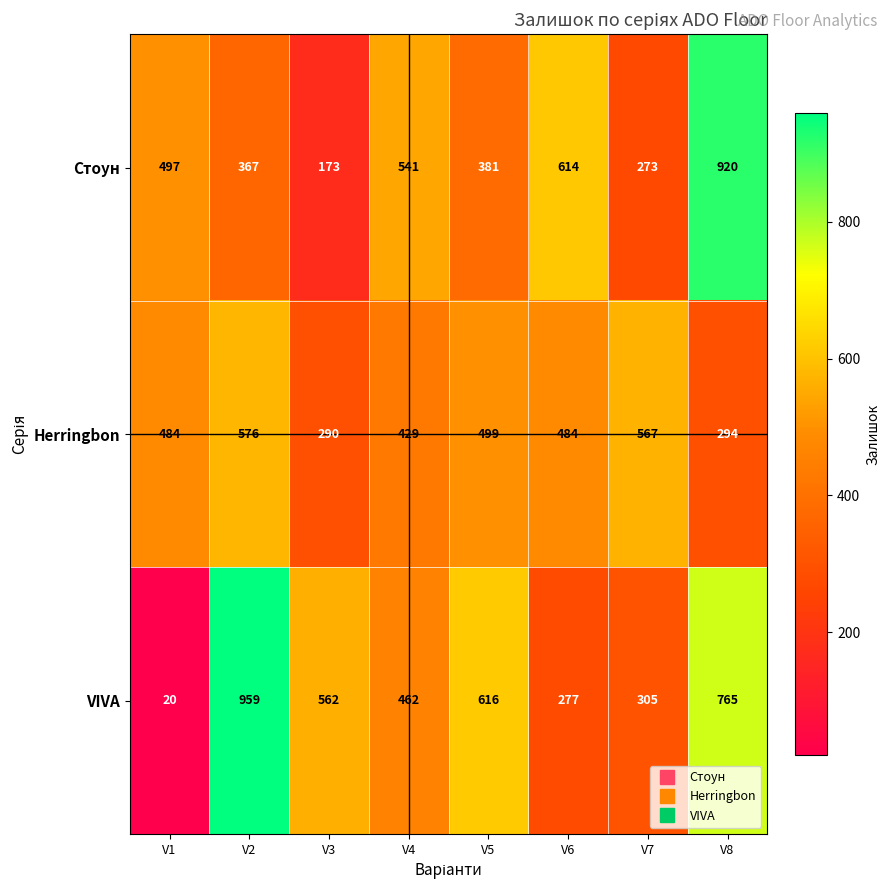

Which series has the largest total across all categories?

VIVA